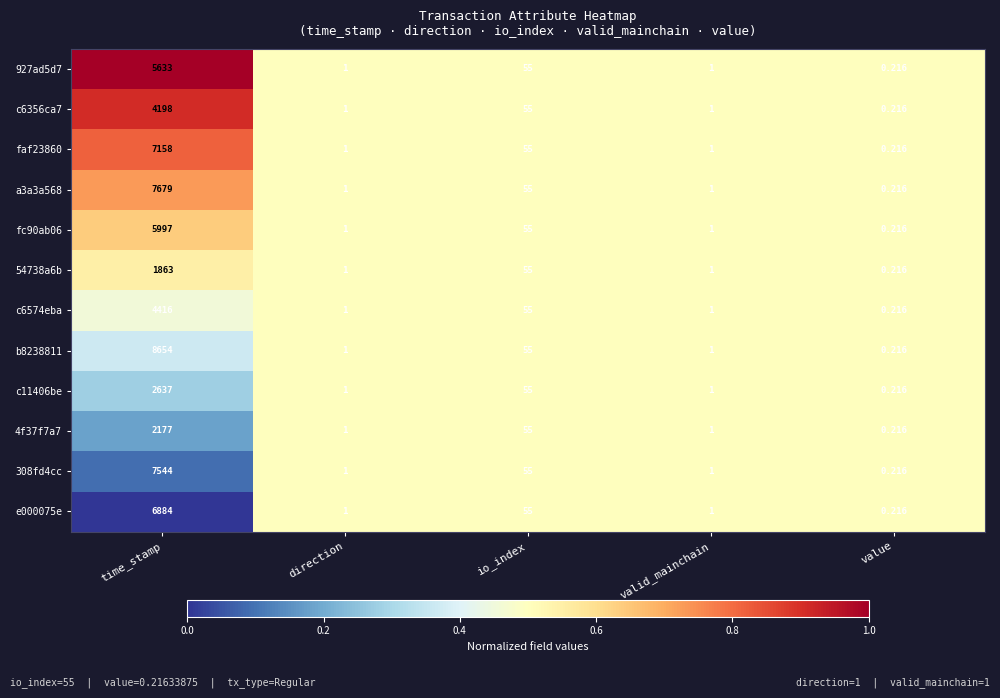

Is the value of 54738a6b at io_index greater than the value of a3a3a568 at valid_mainchain?

Yes